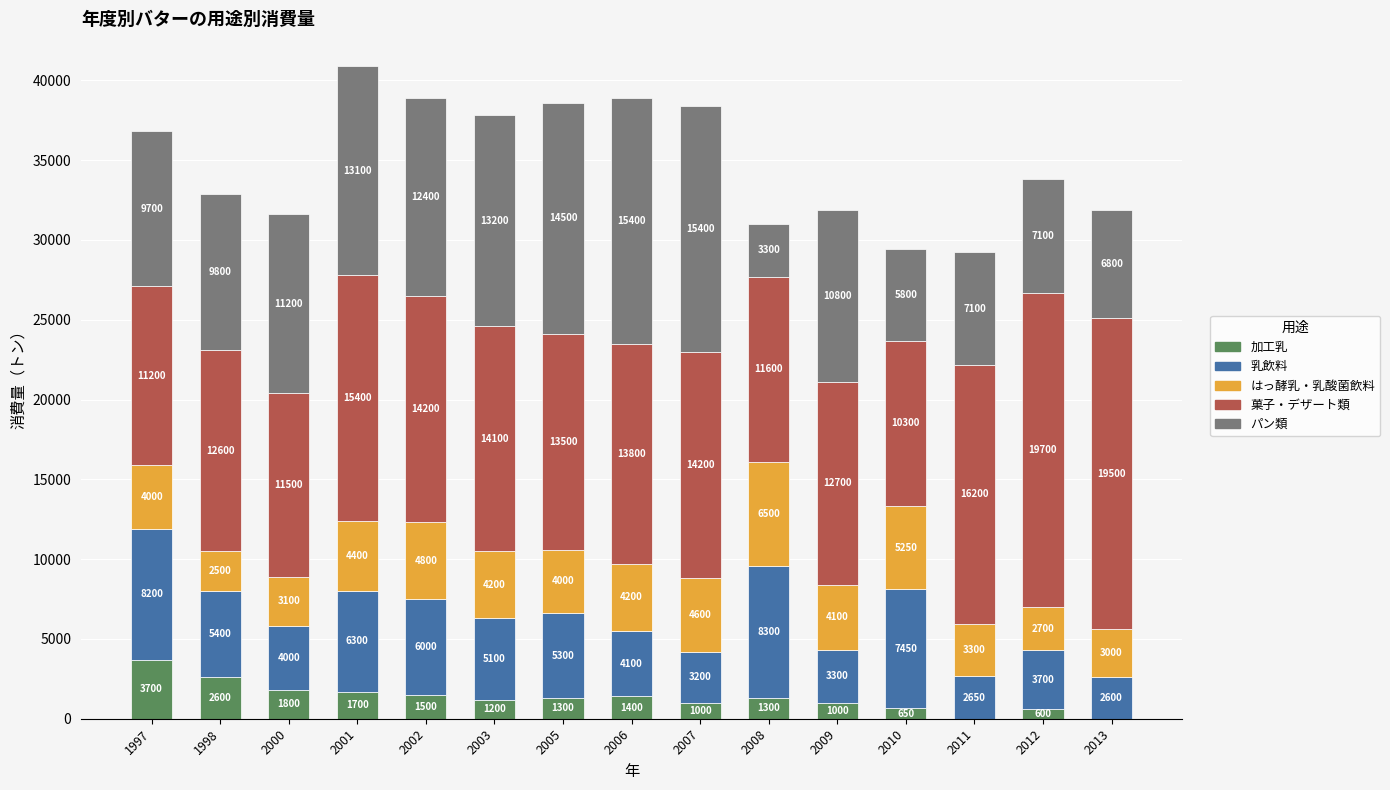

At which label is 加工乳 closest to 1850?

2000